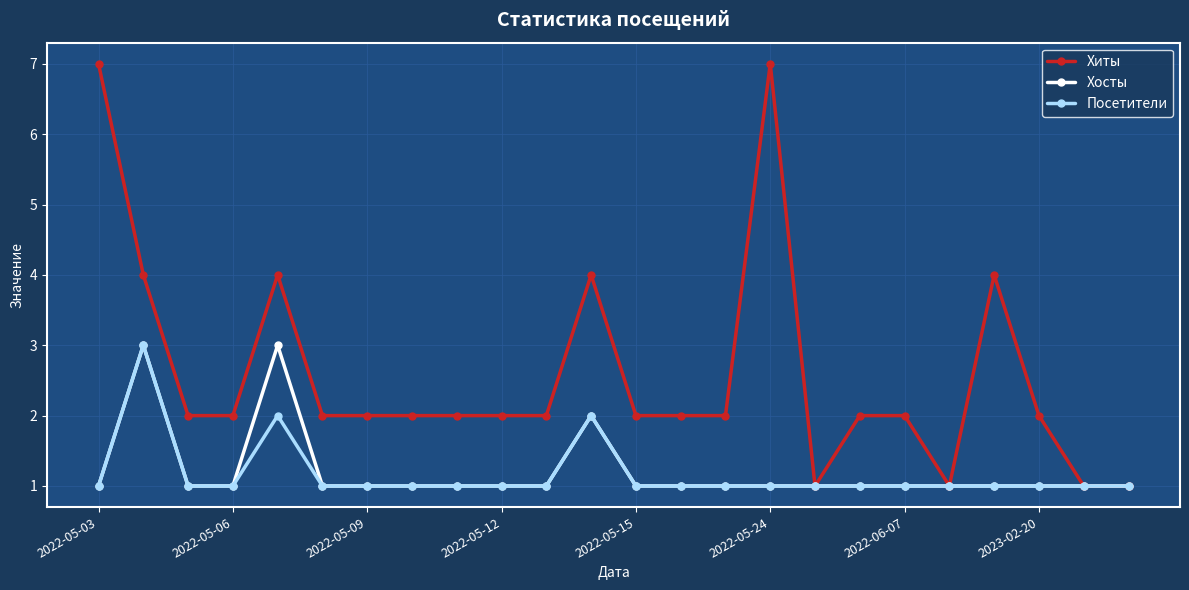

What is the value of the Хосты point at the 17th from the left?

1